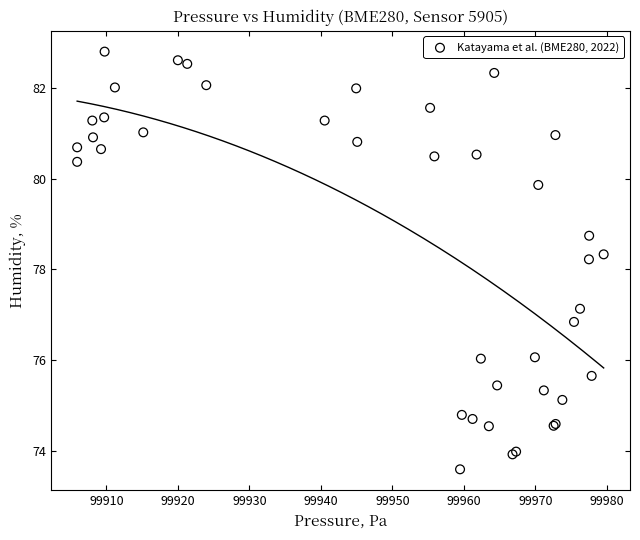

What Y value in the scatter plot is closest to 78?

78.2